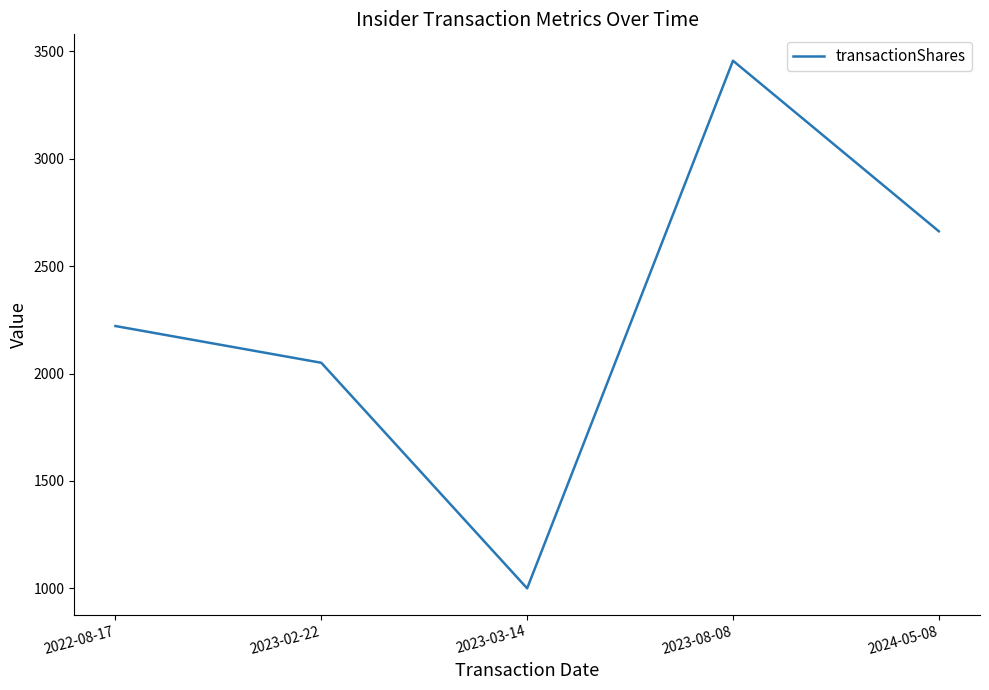

What is the greatest value displayed?

3456